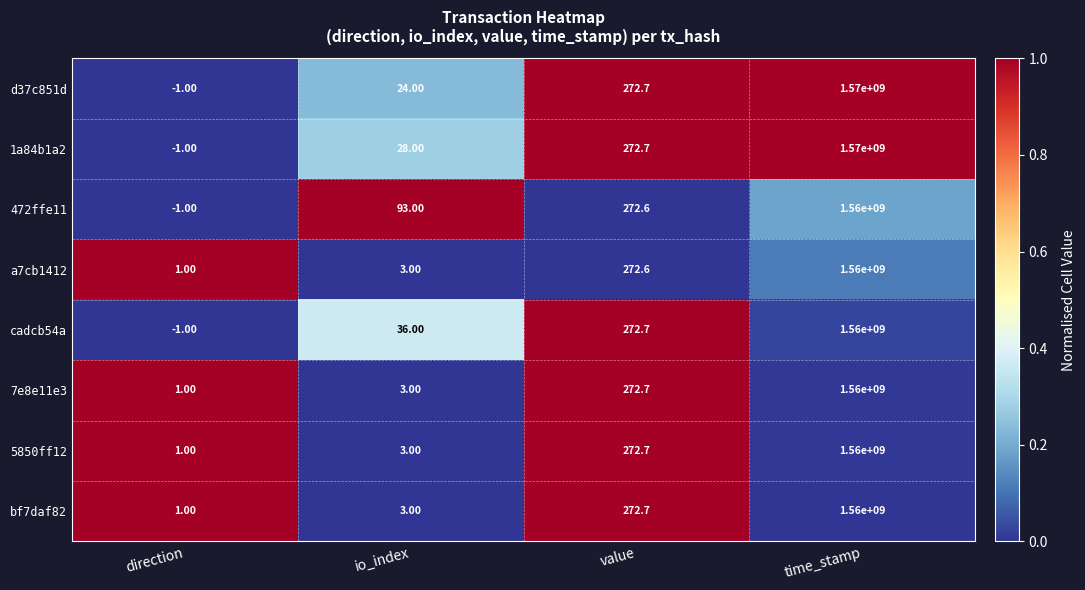

How many distinct data groups are displayed?

8